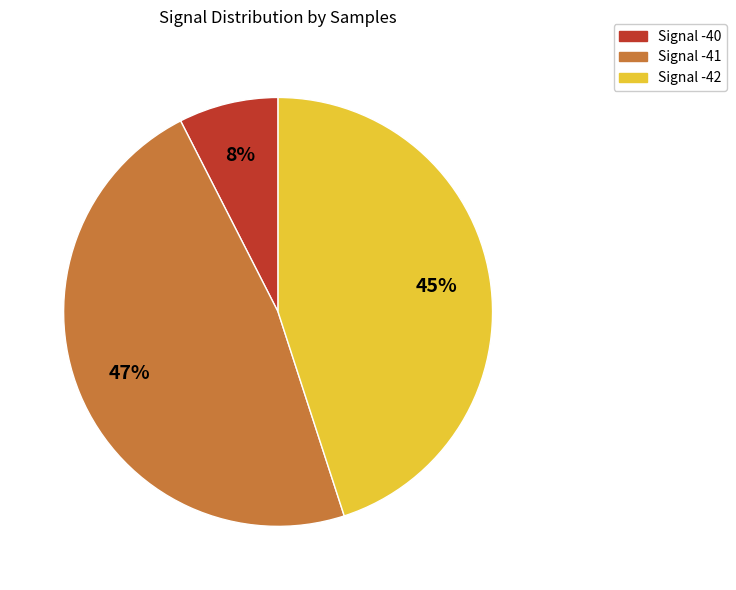

How many segments does this pie chart have?

3